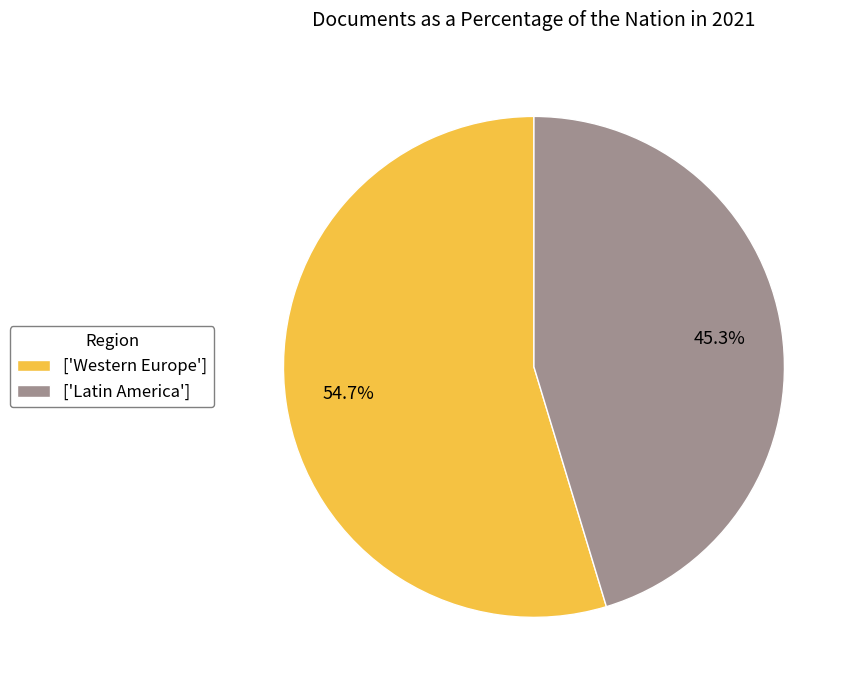

Count the number of slices in the pie.

2